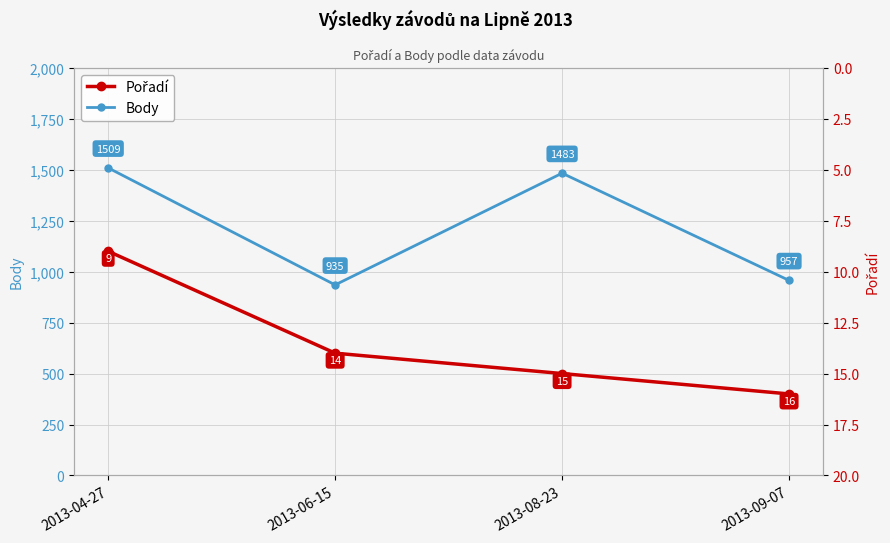

What is the approximate value of Pořadí at 2013-09-07?

16